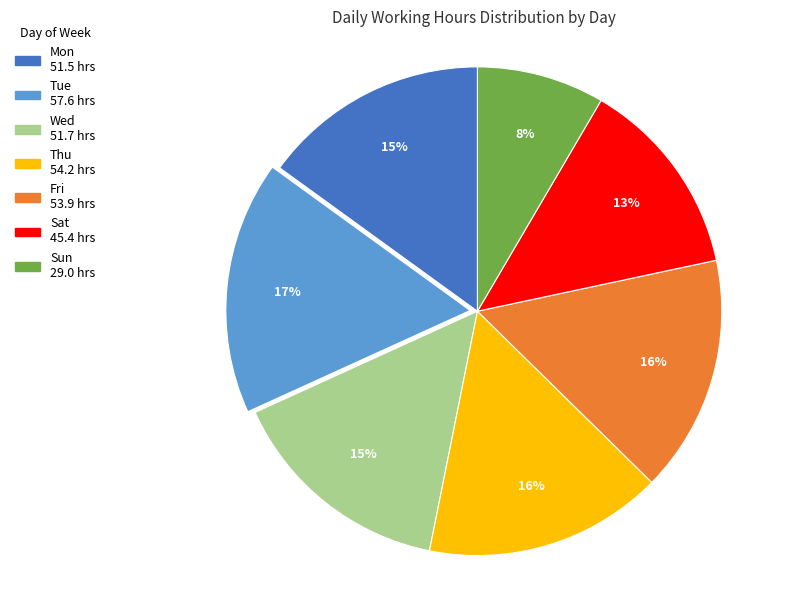

Count the number of slices in the pie.

7